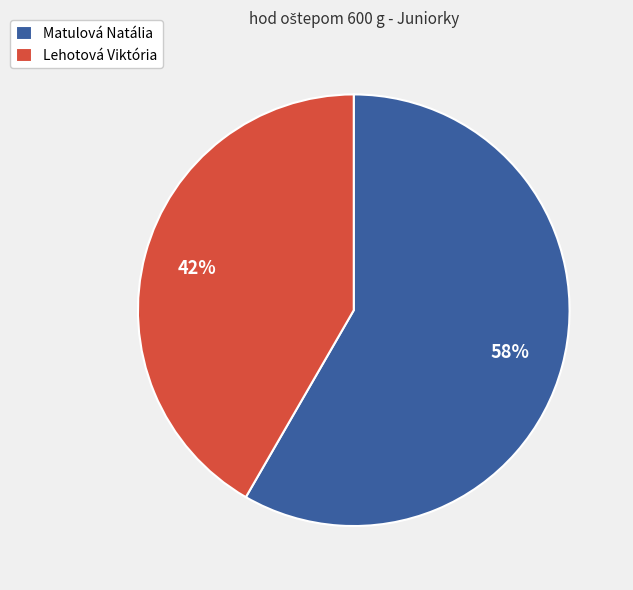

How many slices are in this pie chart?

2